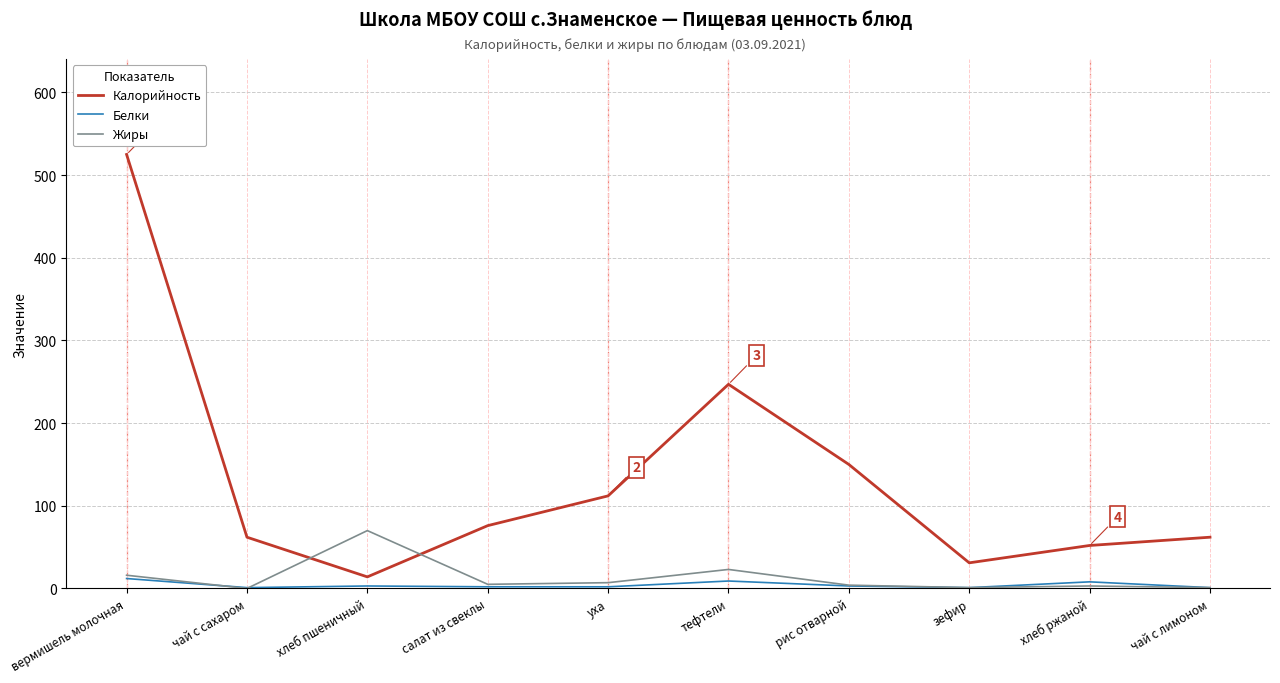

Is it true that Жиры equals 16 at вермишель молочная?

True